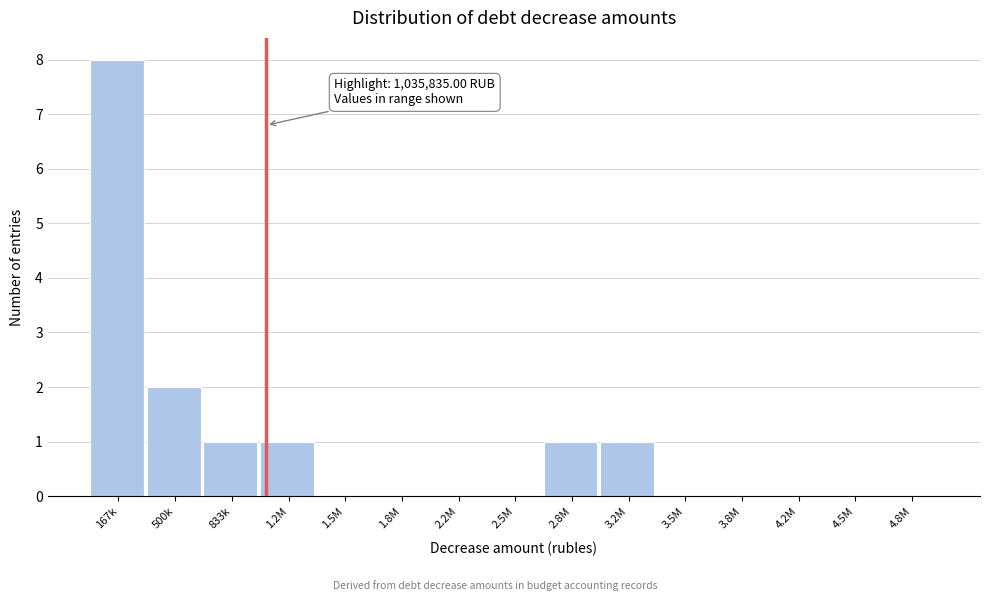

Reading left to right, what are all the values shown in this chart?

167k=8	500k=2	833k=1	1.2M=1	1.5M=0	1.8M=0	2.2M=0	2.5M=0	2.8M=1	3.2M=1	3.5M=0	3.8M=0	4.2M=0	4.5M=0	4.8M=0